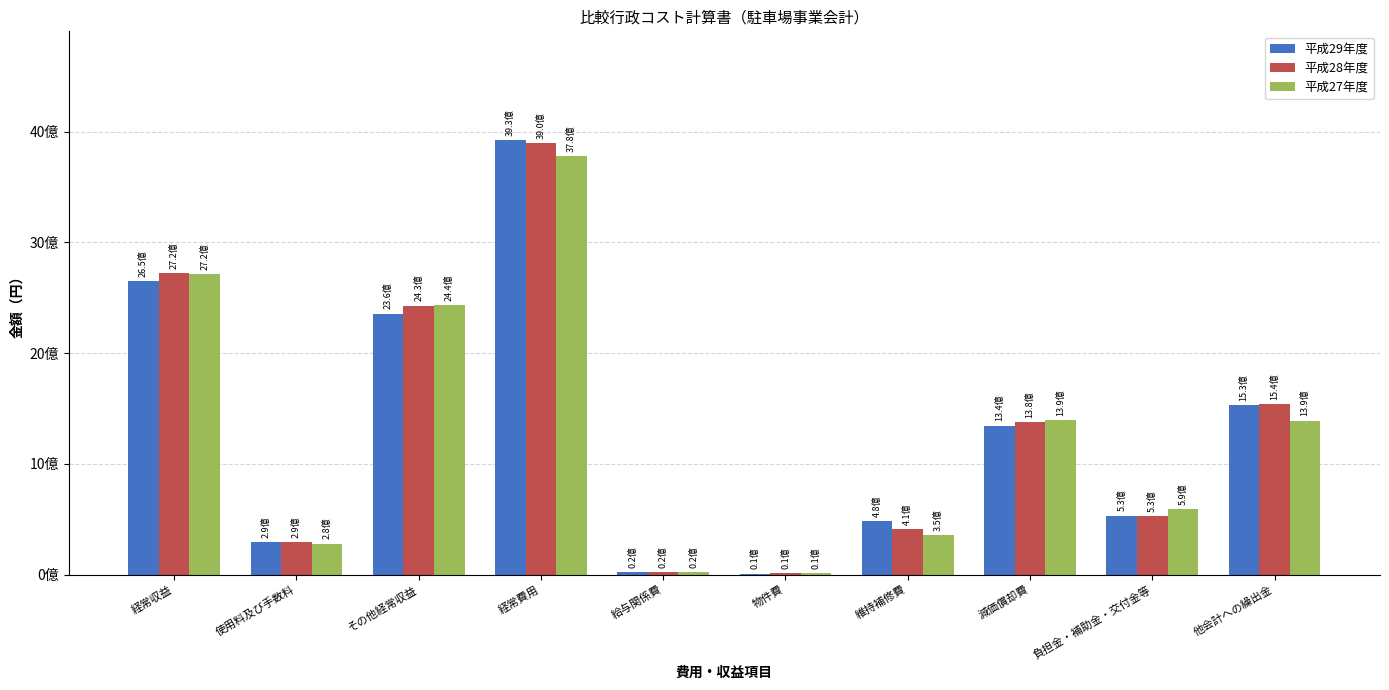

What is the label of the 6th bar from the left?

物件費